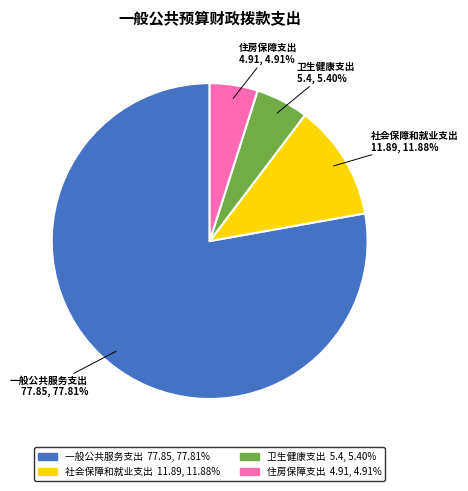

Approximately how many times larger is the value at 一般公共服务支出 compared to 社会保障和就业支出?

6.5